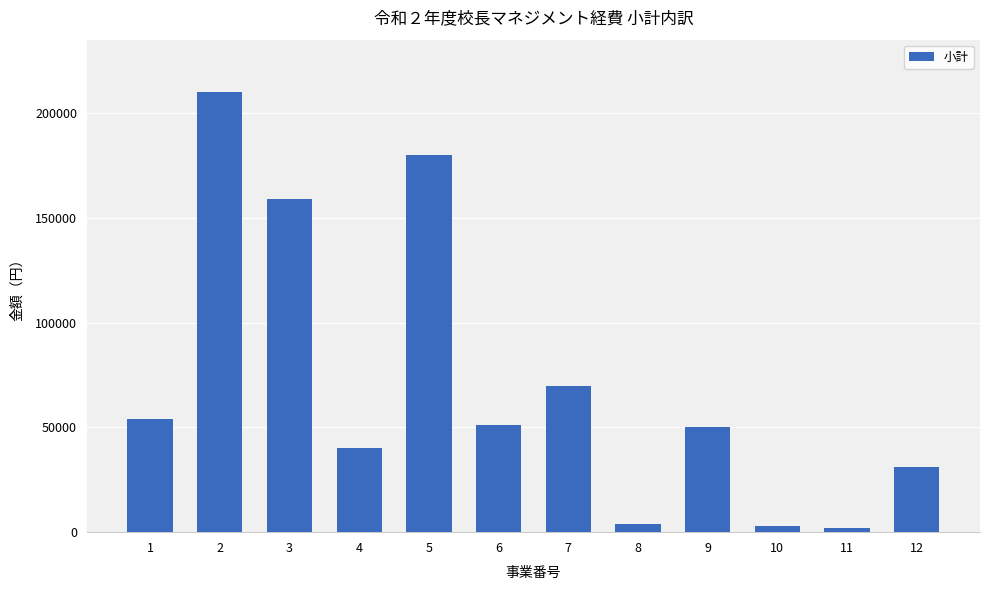

Reading left to right, what are all the values shown in this chart?

53980	210000	159000	40000	180000	51000	70000	4000	50000	3000	2000	31350